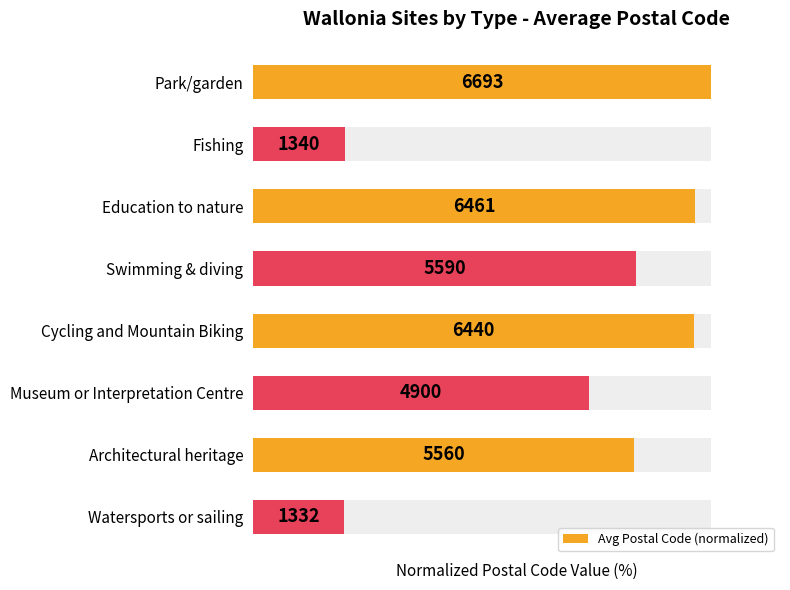

What is the minimum value shown in the chart?

19.9